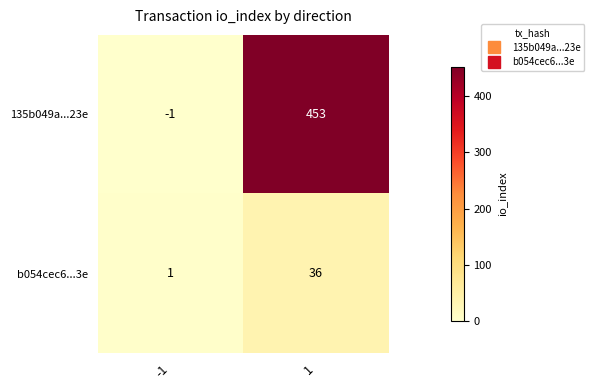

Rank the series at -1 from lowest to highest value.

135b049a...23e, b054cec6...3e